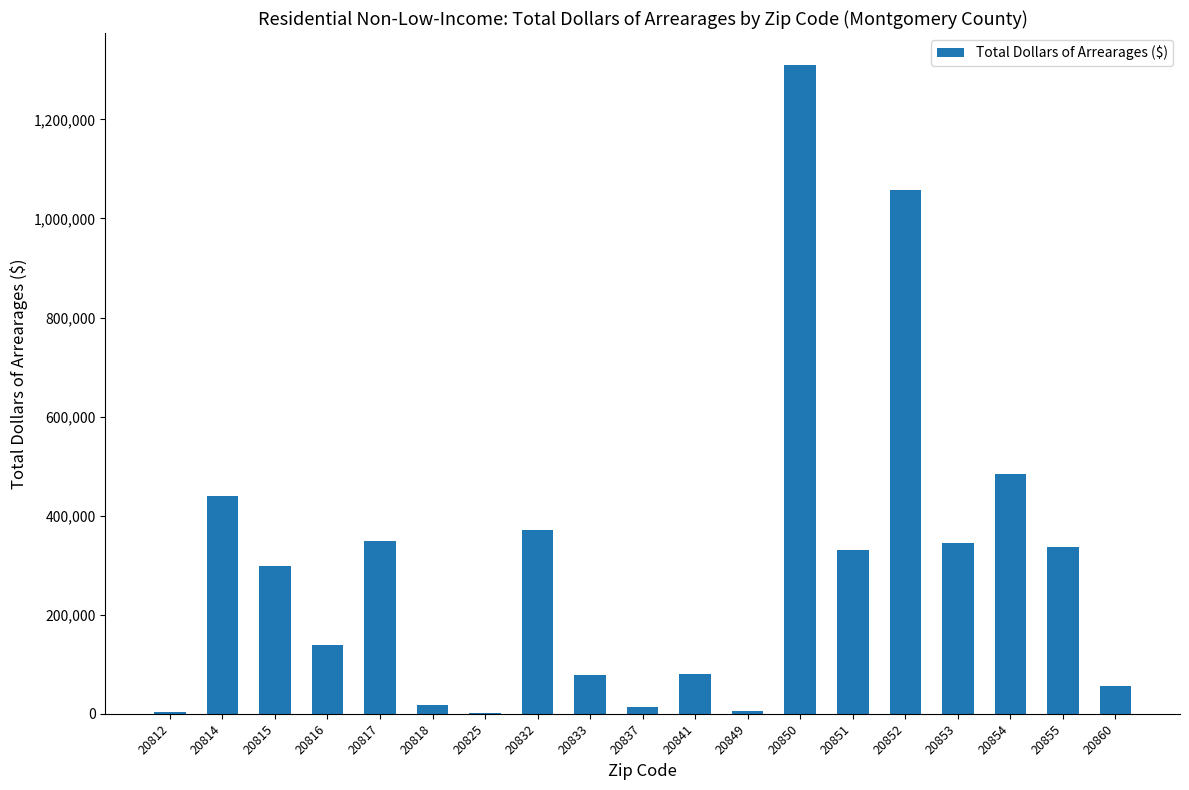

Is it true that the value at 20814 is 440145.9?

True